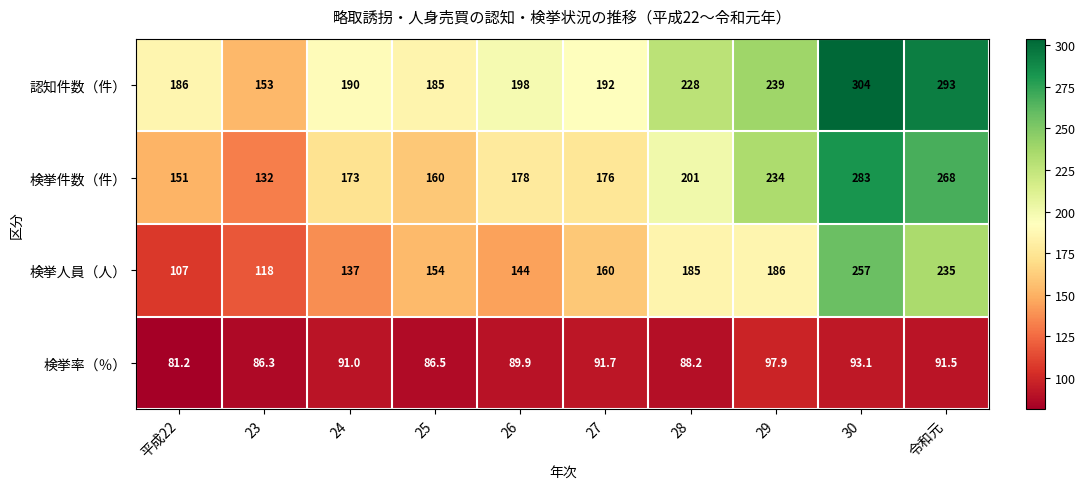

Rank the categories by 検挙人員（人） value from highest to lowest.

30, 令和元, 29, 28, 27, 25, 26, 24, 23, 平成22